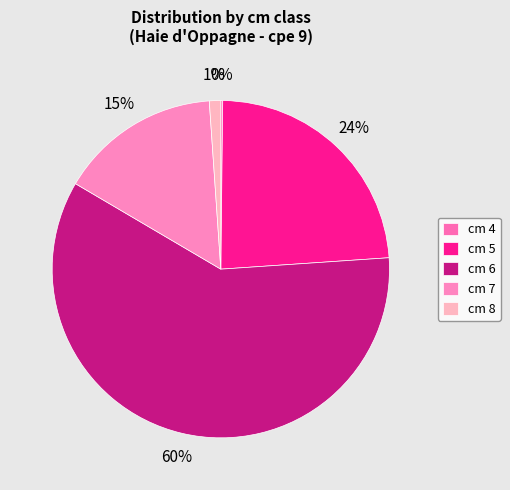

Which category accounts for the majority?

6